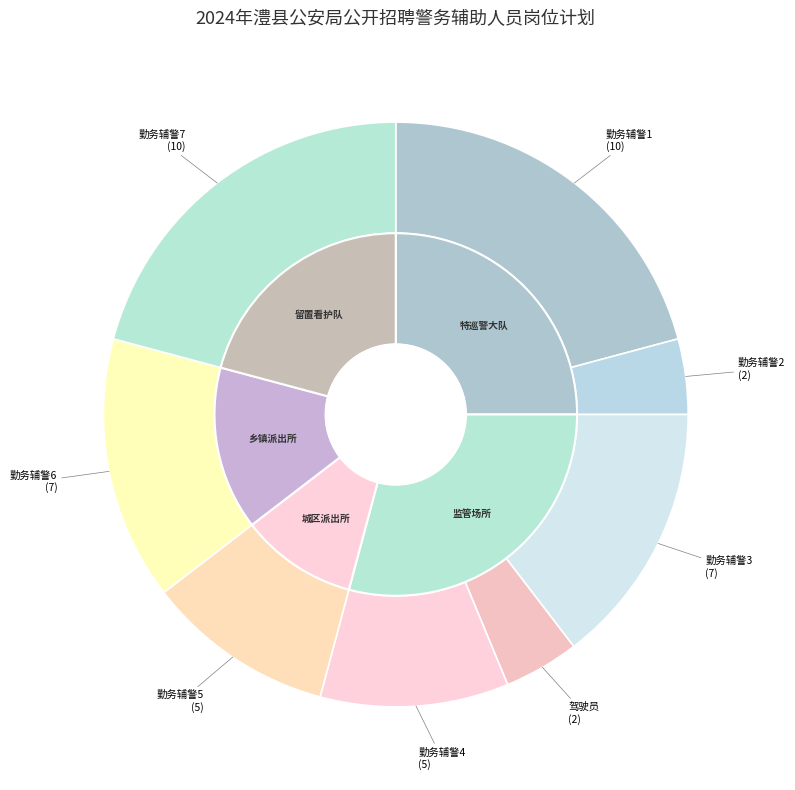

Approximately how many times larger is the value at 勤务辅警7 compared to 驾驶员?

5.0